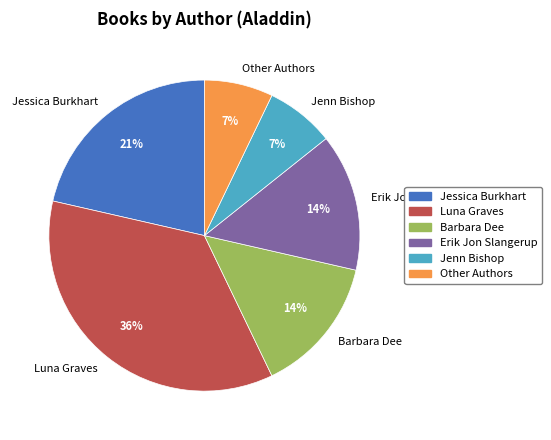

How many segments does this pie chart have?

6